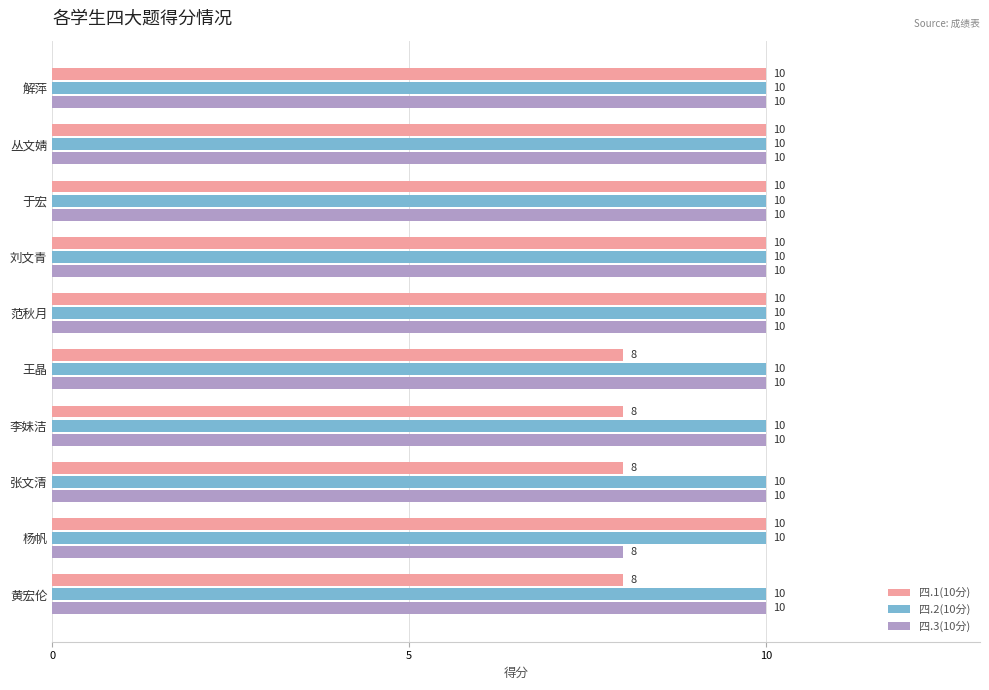

How many data points in 四.1(10分) are less than 10?

4